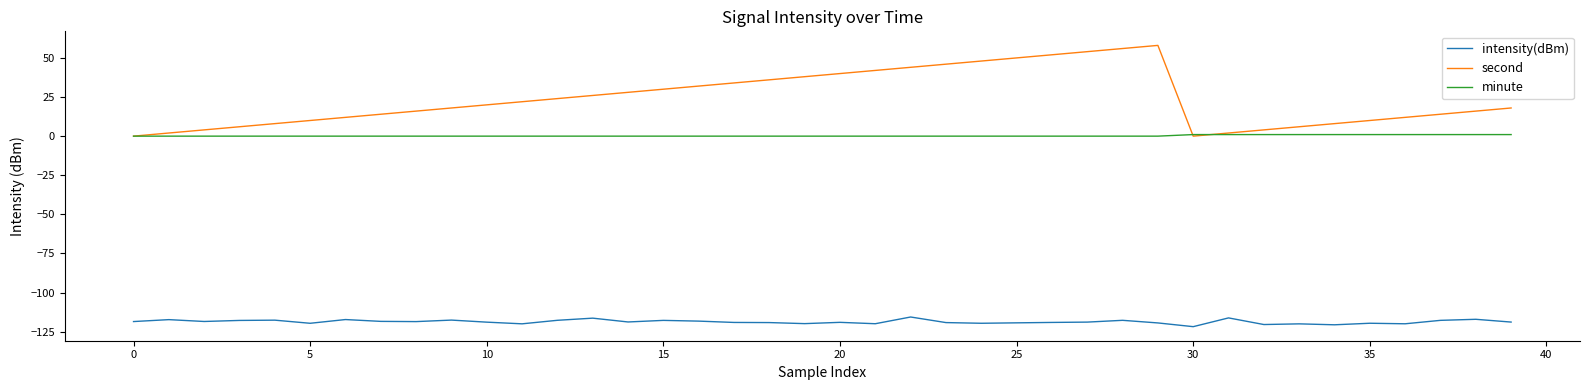

Which series has the widest spread of values?

second